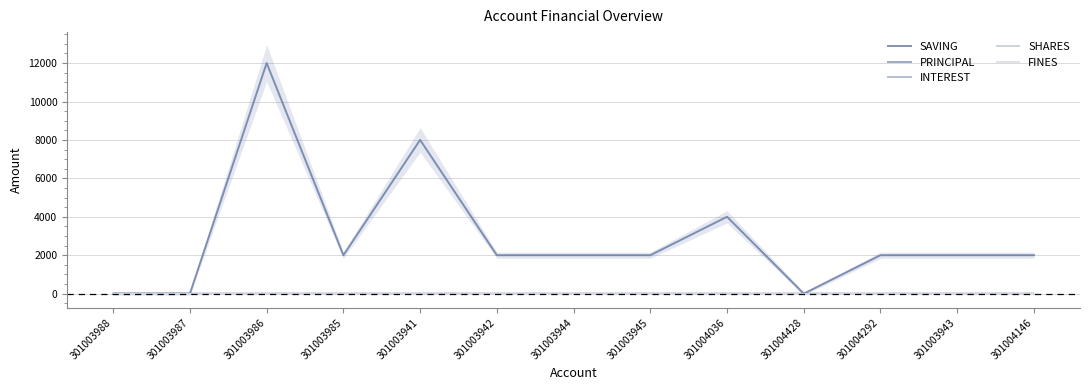

What are all the series names shown in the legend?

SAVING, PRINCIPAL, INTEREST, SHARES, FINES